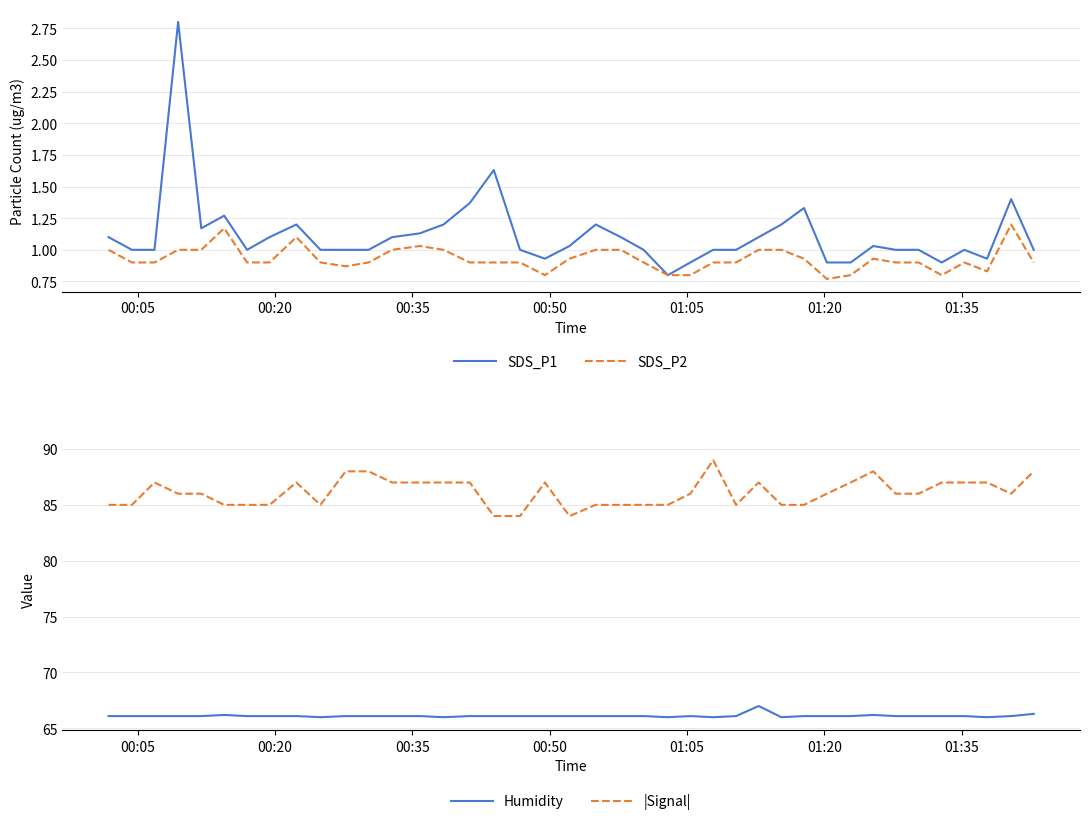

True or false: SDS_P2 and |Signal| intersect in this chart.

False